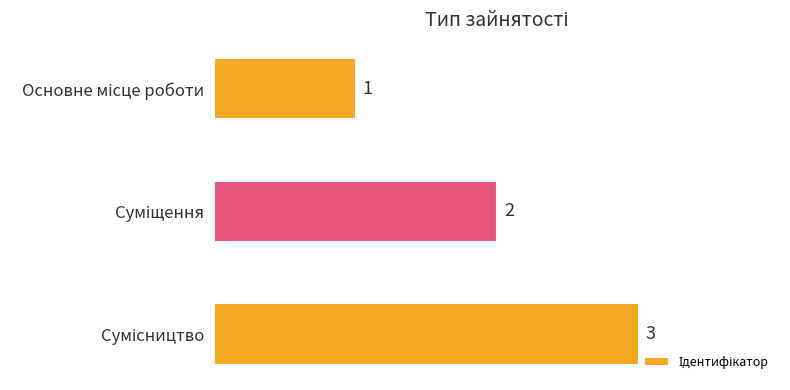

What is the greatest value displayed?

3